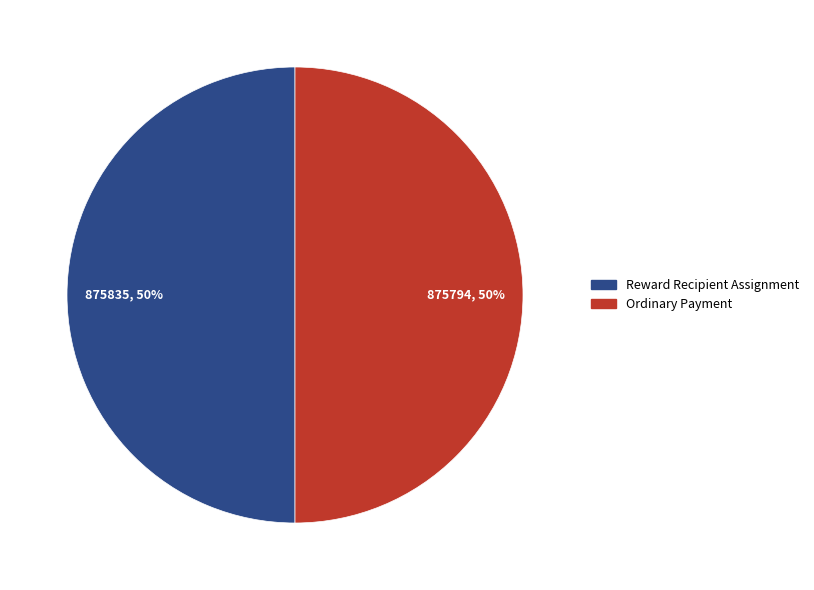

True or false: Ordinary Payment accounts for 50% of the total.

True